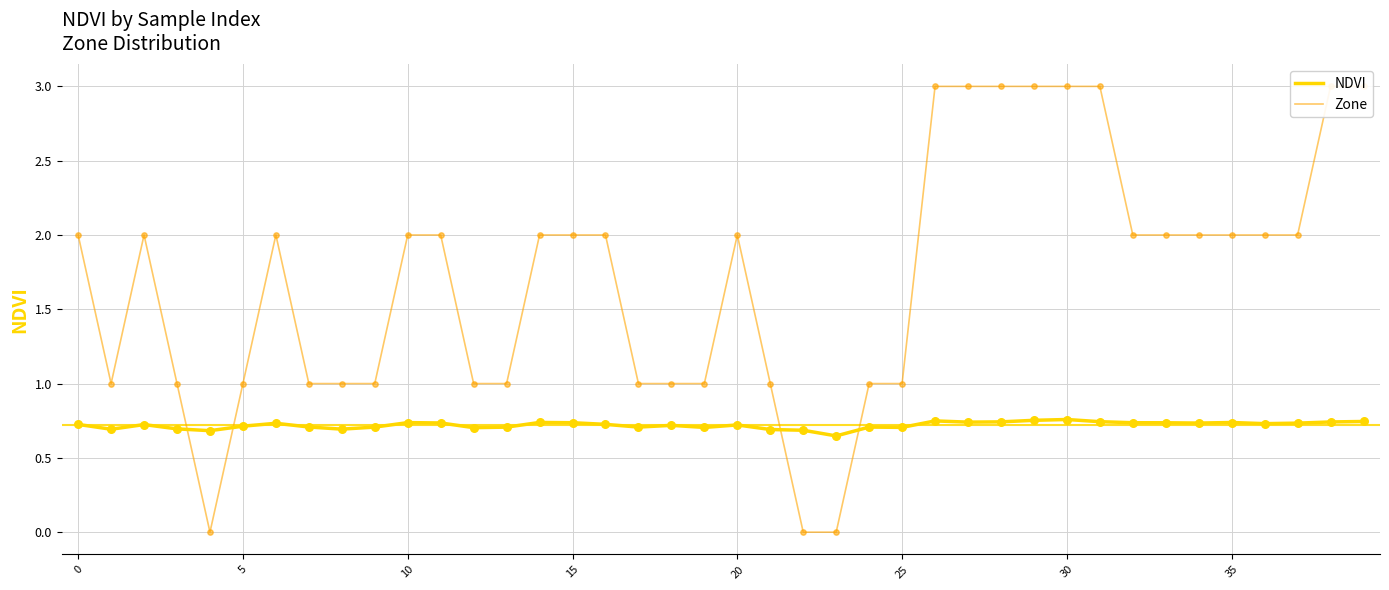

Which series contains the highest Y value?

Zone